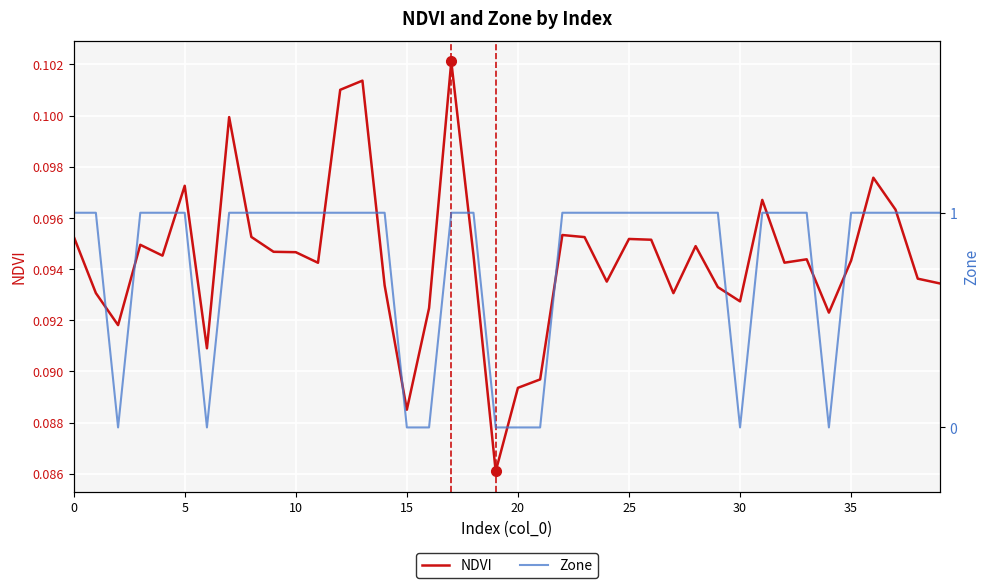

Reading left to right, extract all data points from this chart.

NDVI: 0.1	0.1	0.1	0.1	0.1	0.1	0.1	0.1	0.1	0.1	0.1	0.1	0.1	0.1	0.1	0.1	0.1	0.1	0.1	0.1	0.1	0.1	0.1	0.1	0.1	0.1	0.1	0.1	0.1	0.1	0.1	0.1	0.1	0.1	0.1	0.1	0.1	0.1	0.1	0.1
Zone: 1.0	1.0	0.0	1.0	1.0	1.0	0.0	1.0	1.0	1.0	1.0	1.0	1.0	1.0	1.0	0.0	0.0	1.0	1.0	0.0	0.0	0.0	1.0	1.0	1.0	1.0	1.0	1.0	1.0	1.0	0.0	1.0	1.0	1.0	0.0	1.0	1.0	1.0	1.0	1.0